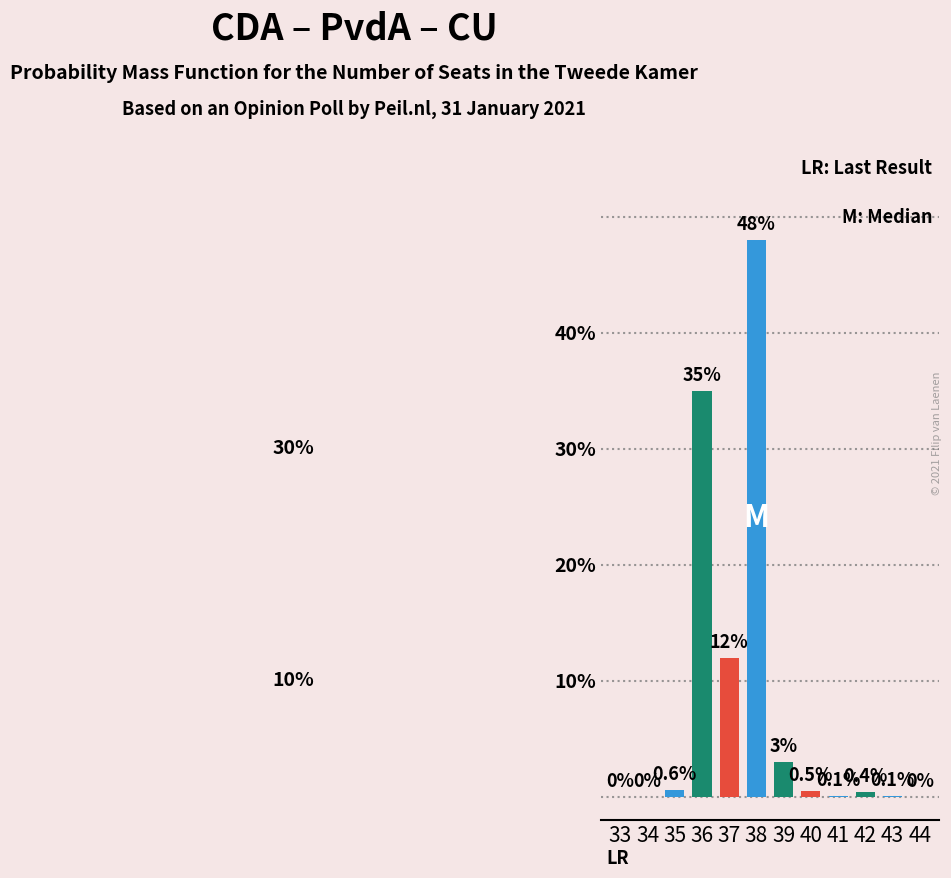

What is the sum of all values?

99.7